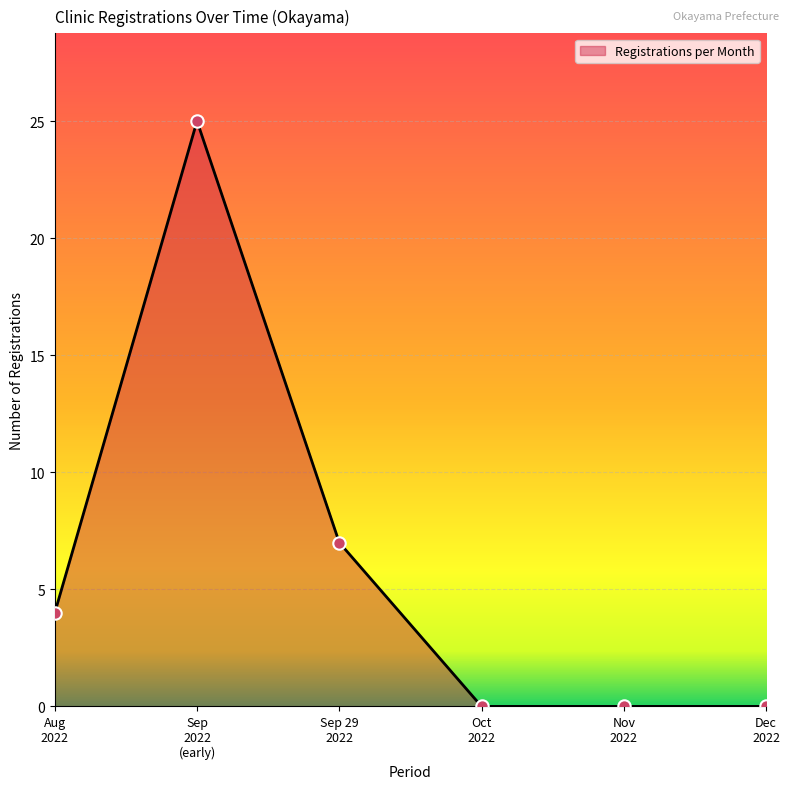

What is the average value?

6